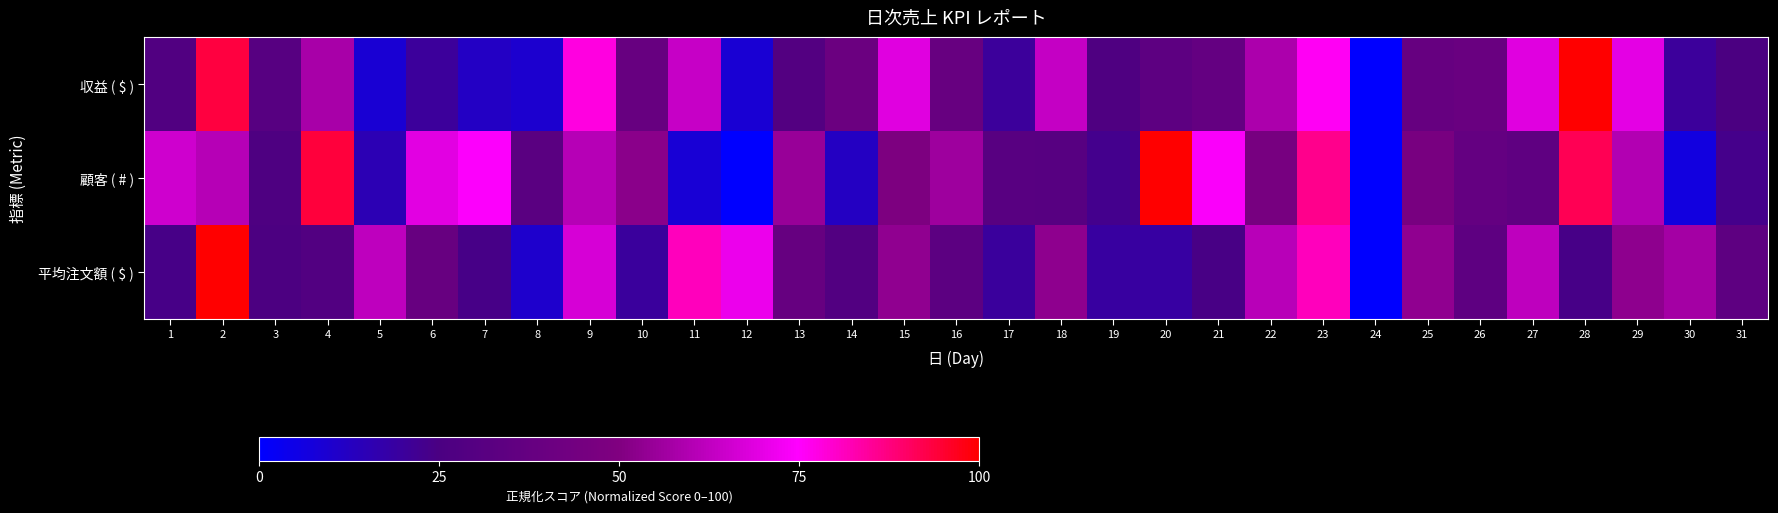

Reading left to right, transcribe all the data shown in this chart.

収益 ( $ ): 1=28.2	2=93.4	3=31.1	4=57.9	5=8.9	6=20.0	7=11.9	8=9.7	9=77.9	10=38.6	11=64.0	12=8.8	13=29.2	14=40.4	15=68.8	16=38.5	17=20.1	18=63.3	19=27.3	20=33.6	21=37.4	22=58.7	23=76.1	24=0.0	25=38.2	26=39.5	27=68.8	28=100.0	29=69.7	30=20.2	31=25.0
顧客 ( # ): 1=65.6	2=60.9	3=26.7	4=93.9	5=15.0	6=69.2	7=74.6	8=32.4	9=60.8	10=52.1	11=8.5	12=0.0	13=55.0	14=12.2	15=48.5	16=56.1	17=31.5	18=31.0	19=22.8	20=100.0	21=74.2	22=45.8	23=86.2	24=0.2	25=46.3	26=37.0	27=34.7	28=91.7	29=60.1	30=6.3	31=23.3
平均注文額 ( $ ): 1=23.9	2=100.0	3=25.6	4=28.6	5=62.4	6=38.5	7=23.9	8=10.3	9=67.1	10=19.7	11=81.6	12=71.4	13=38.0	14=28.6	15=53.4	16=33.3	17=19.7	18=53.0	19=18.8	20=18.4	21=24.4	22=61.1	23=81.6	24=0.0	25=53.4	26=34.2	27=62.4	28=23.9	29=53.0	30=57.3	31=34.2